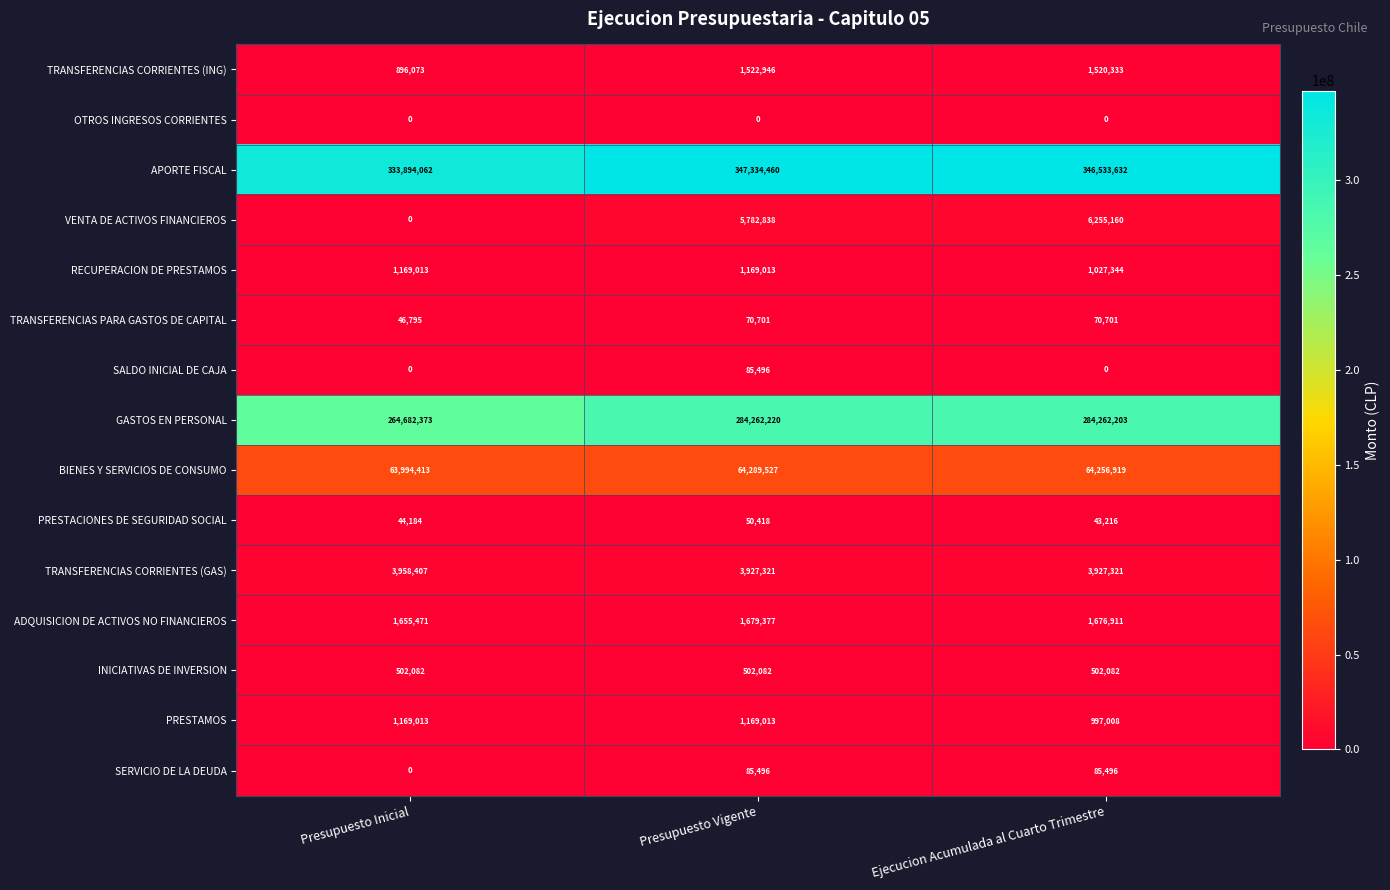

What is the sum of the BIENES Y SERVICIOS DE CONSUMO values at Presupuesto Inicial and Presupuesto Vigente?

128283940